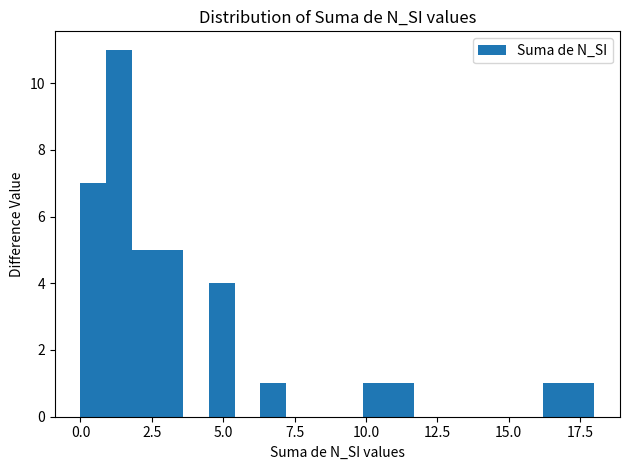

Read against the x-axis, roughly where is the centre of the tallest bar?

1.5